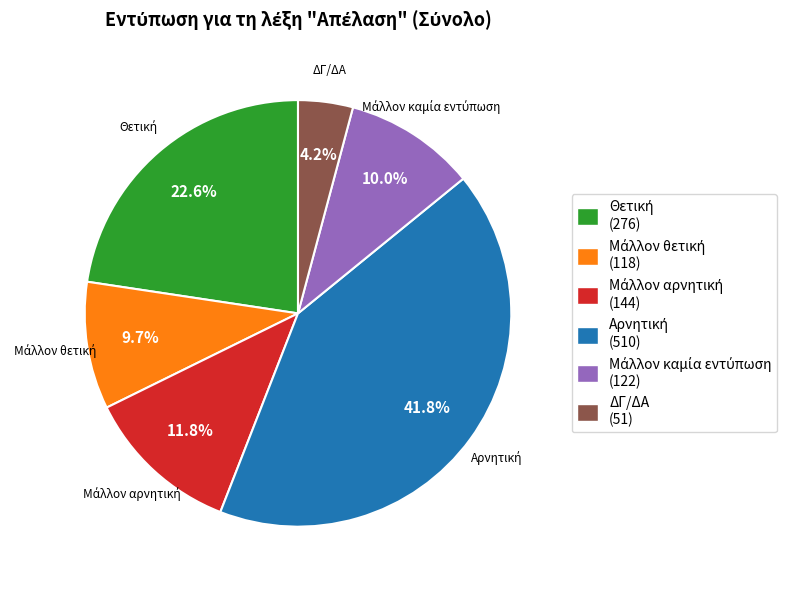

Is there any slice that represents more than half of the pie?

No